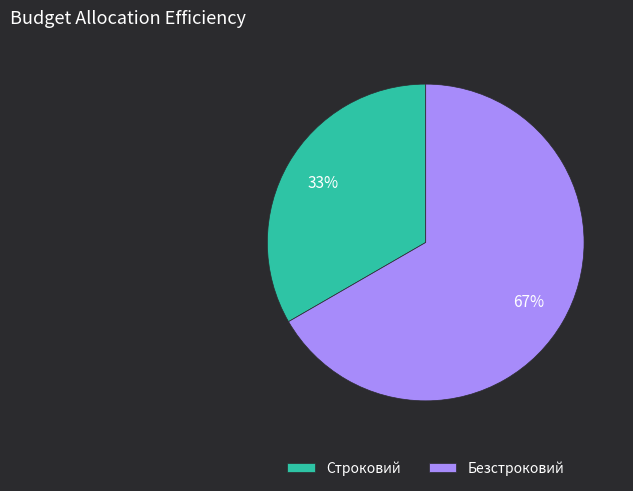

Approximately how many times larger is the value at Строковий compared to Безстроковий?

0.5